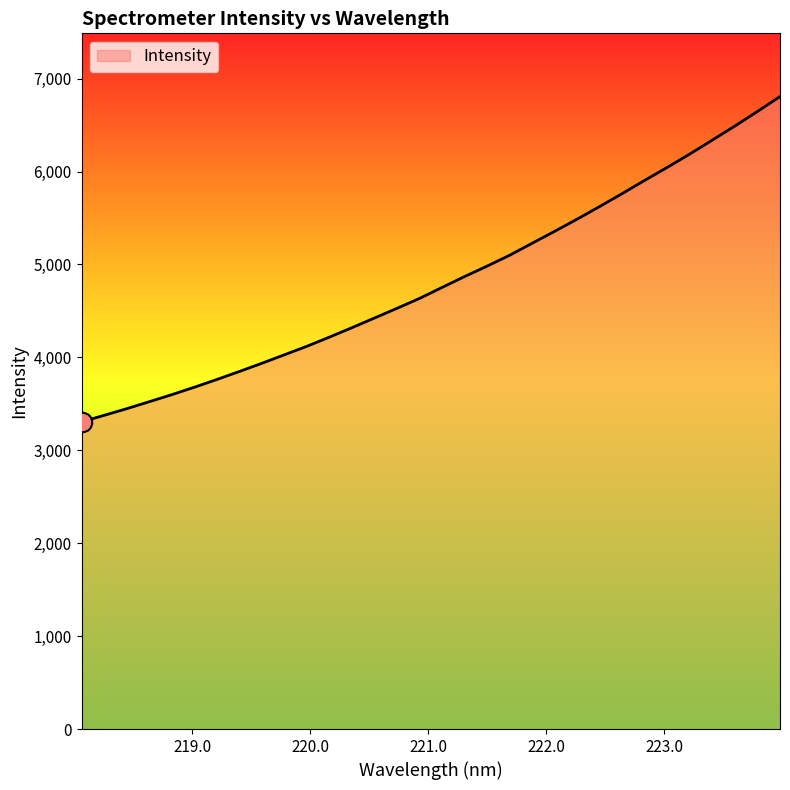

What is the smallest value displayed?

3305.6